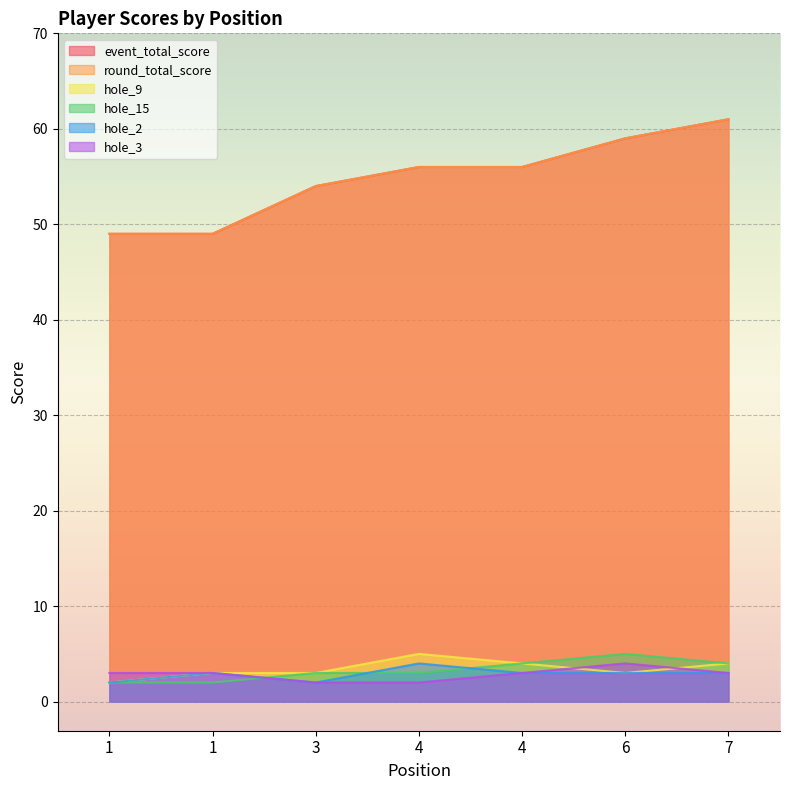

Is the value of hole_9 at 1 greater than the value of hole_2 at 4?

No